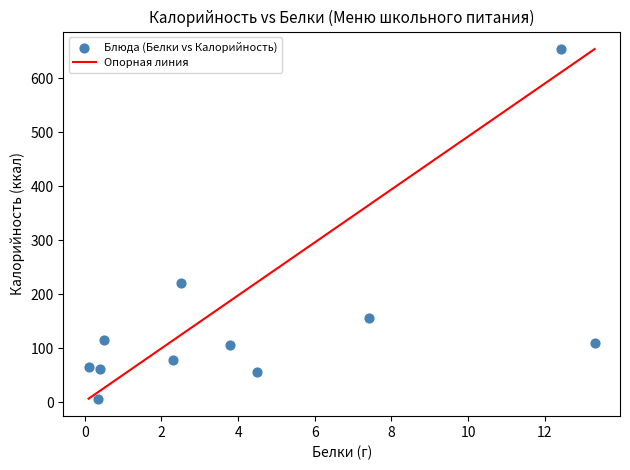

What is the average Y value?

148